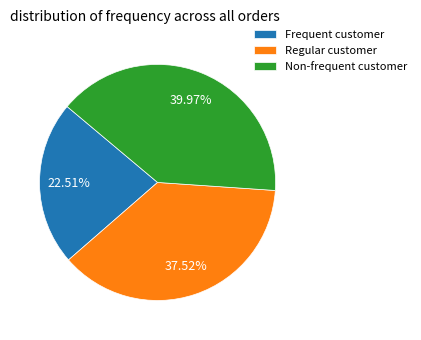

Which has a higher value, Non-frequent customer or Regular customer?

Non-frequent customer